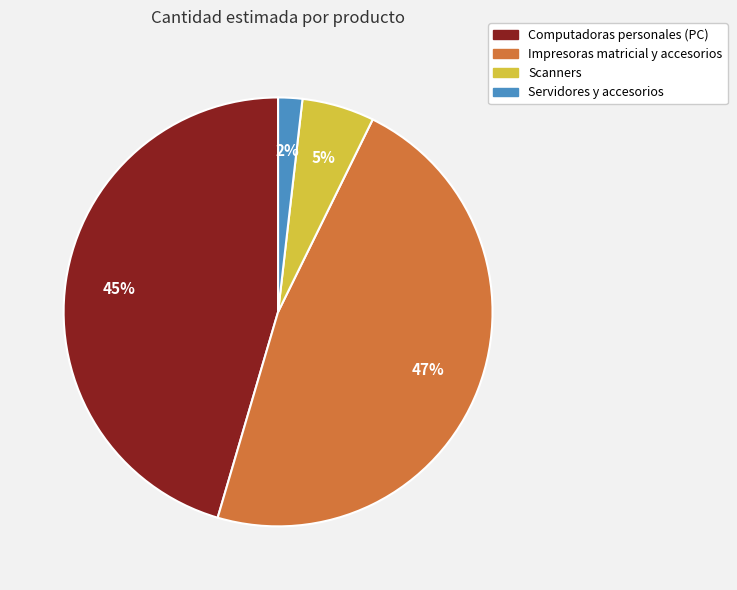

To the nearest percent, what portion does Servidores y accesorios represent?

2%